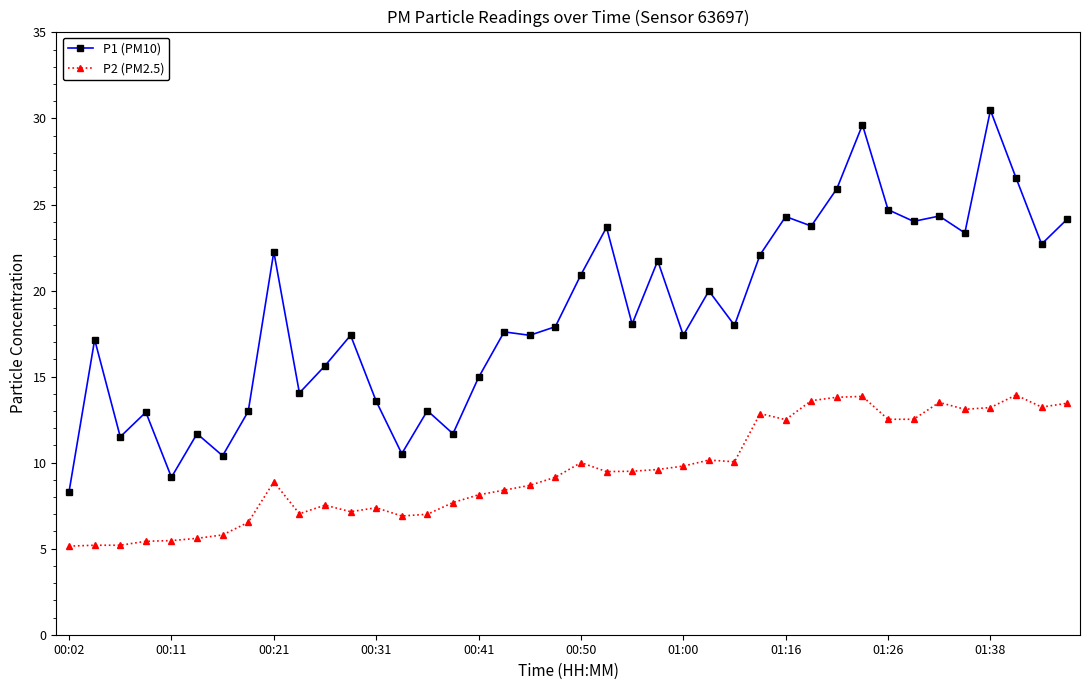

True or false: P1 (PM10) and P2 (PM2.5) intersect in this chart.

False